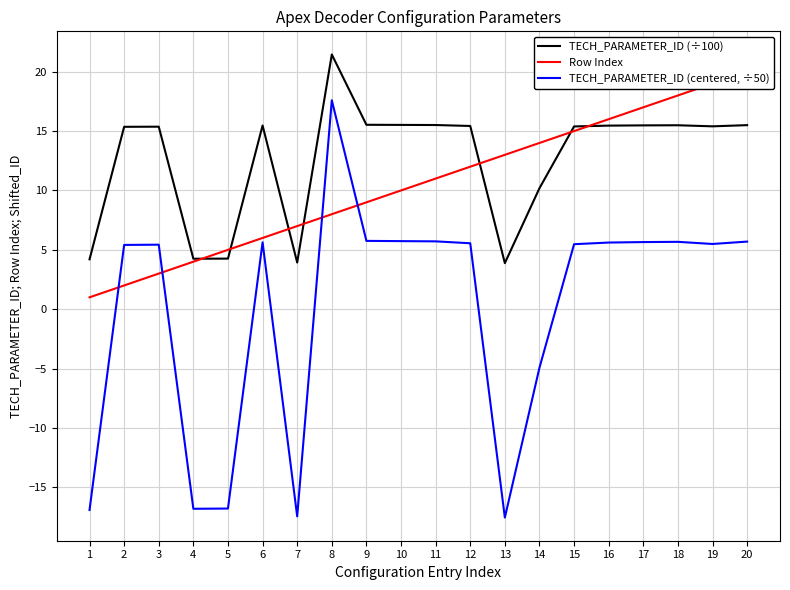

Read the TECH_PARAMETER_ID (÷100) value at 8.

21.4